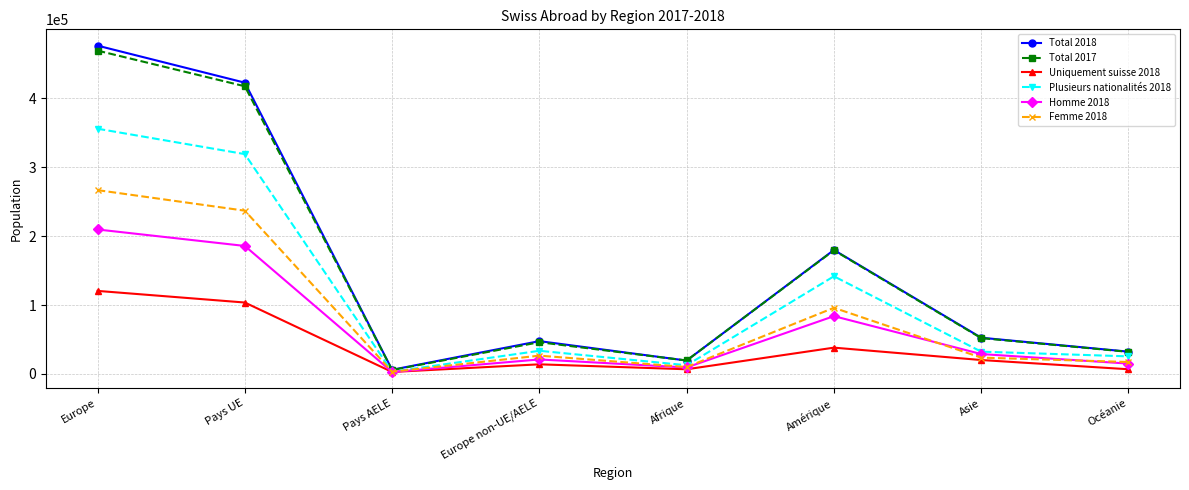

The Femme 2018 series shows 26562 at Europe non-UE/AELE. True or false?

True